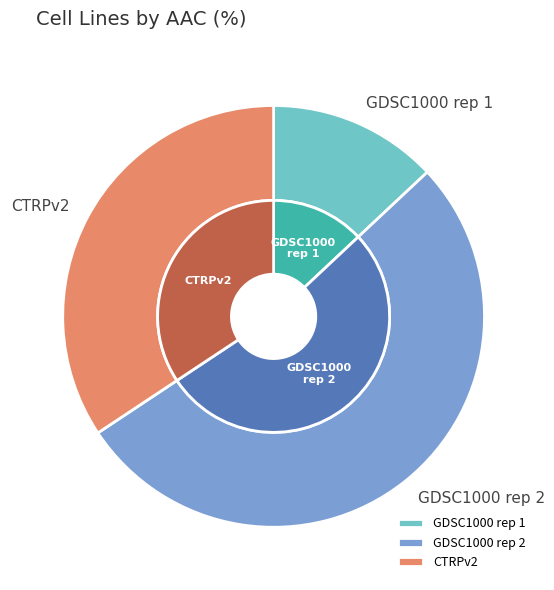

How many segments does this pie chart have?

3